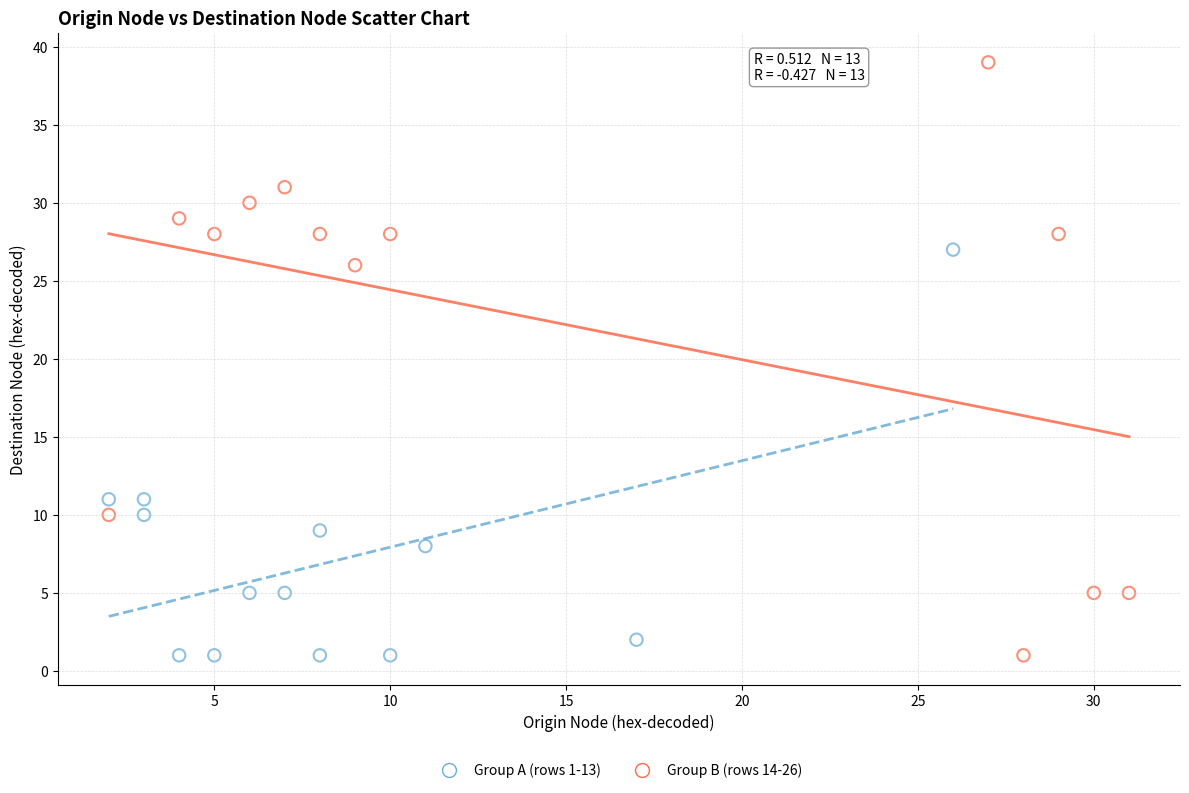

Which series has the largest Y range (max minus min)?

Group B (rows 14-26)